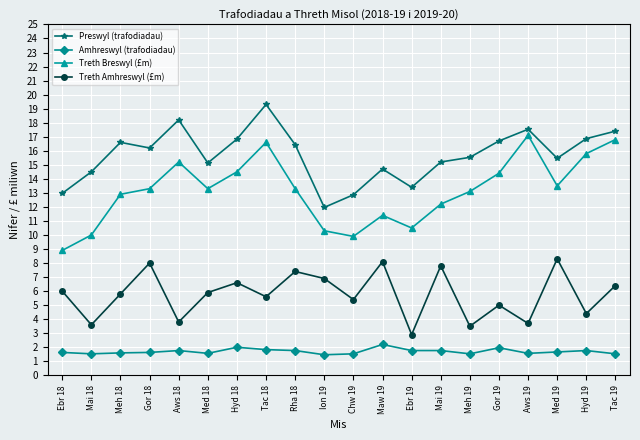

The Amhreswyl (trafodiadau) series shows 2.0 at Hyd 18. True or false?

True